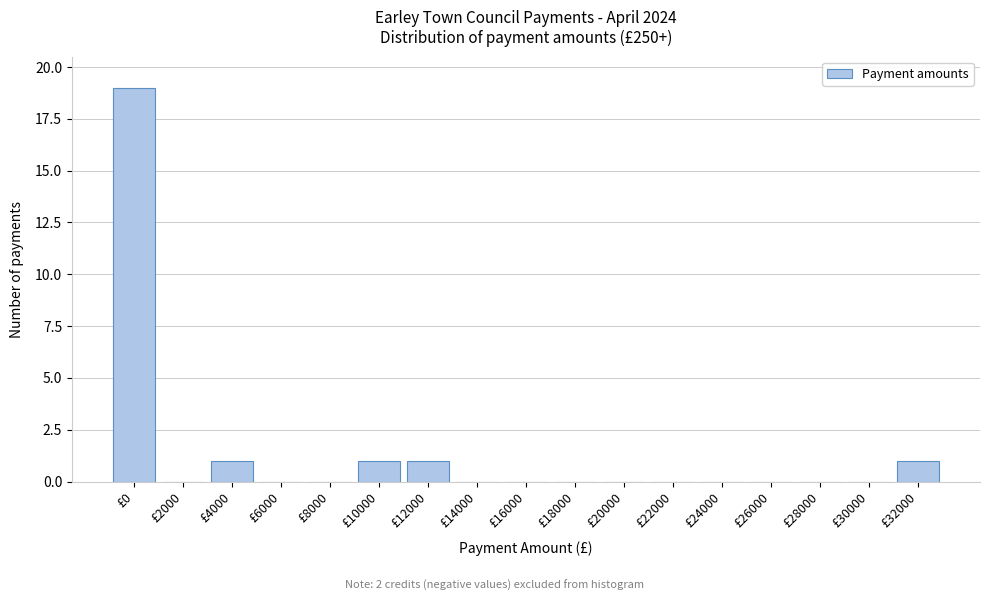

Reading left to right, transcribe all the data shown in this chart.

£0=19	£2000=0	£4000=1	£6000=0	£8000=0	£10000=1	£12000=1	£14000=0	£16000=0	£18000=0	£20000=0	£22000=0	£24000=0	£26000=0	£28000=0	£30000=0	£32000=1